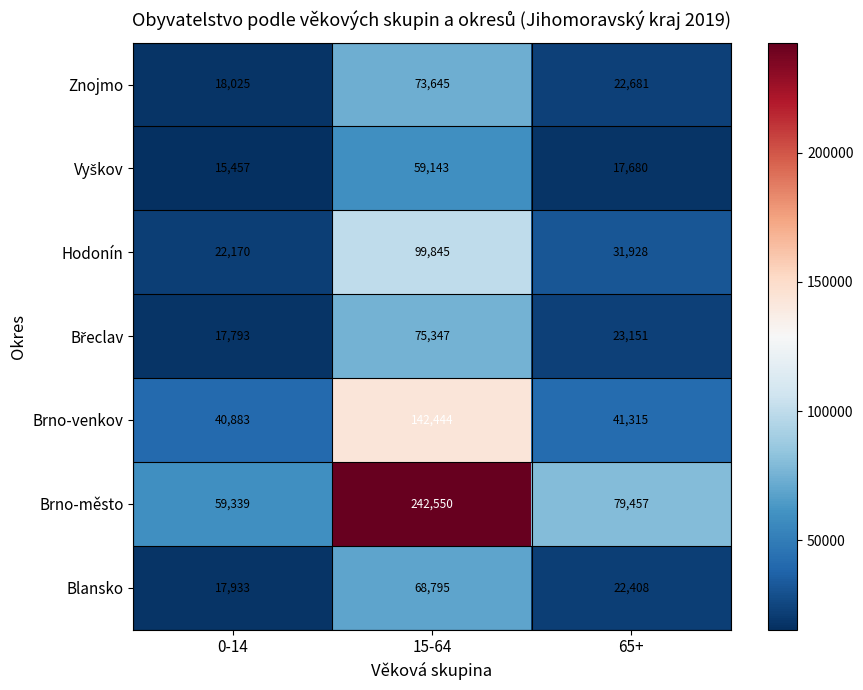

What is the difference between the highest and lowest values at 15-64?

183407